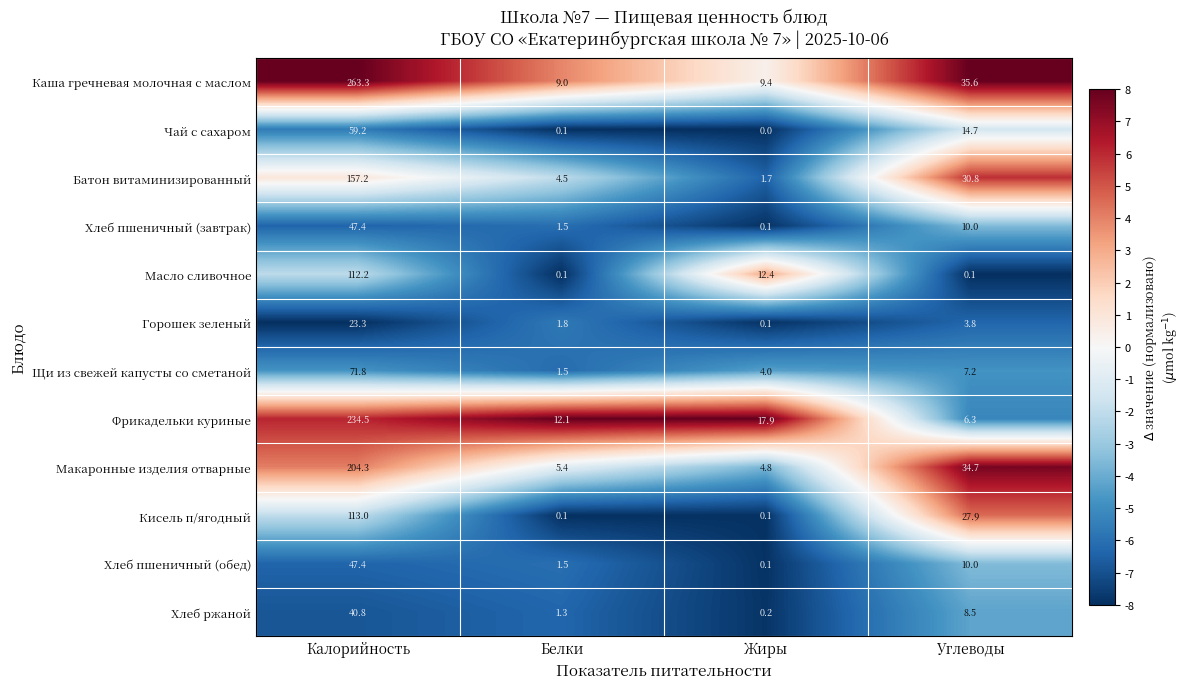

Which series changed the most between Калорийность and Жиры?

Каша гречневая молочная с маслом